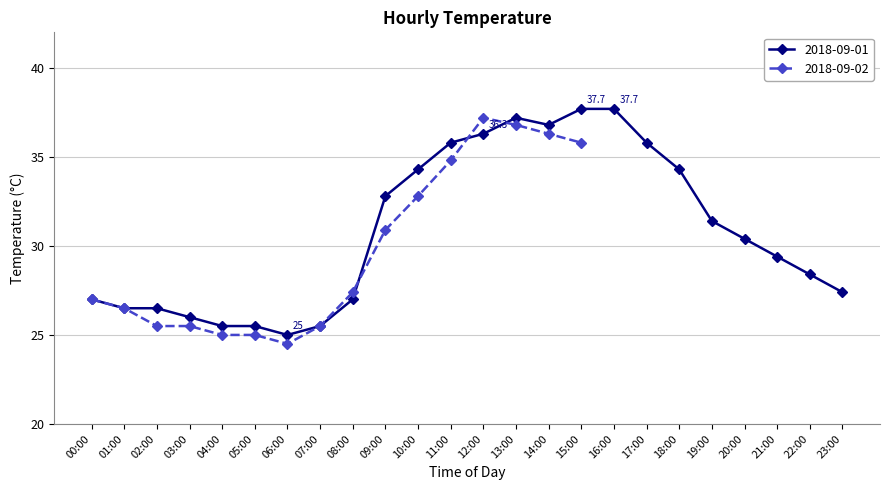

What is the difference between the second highest and second lowest values?

12.7